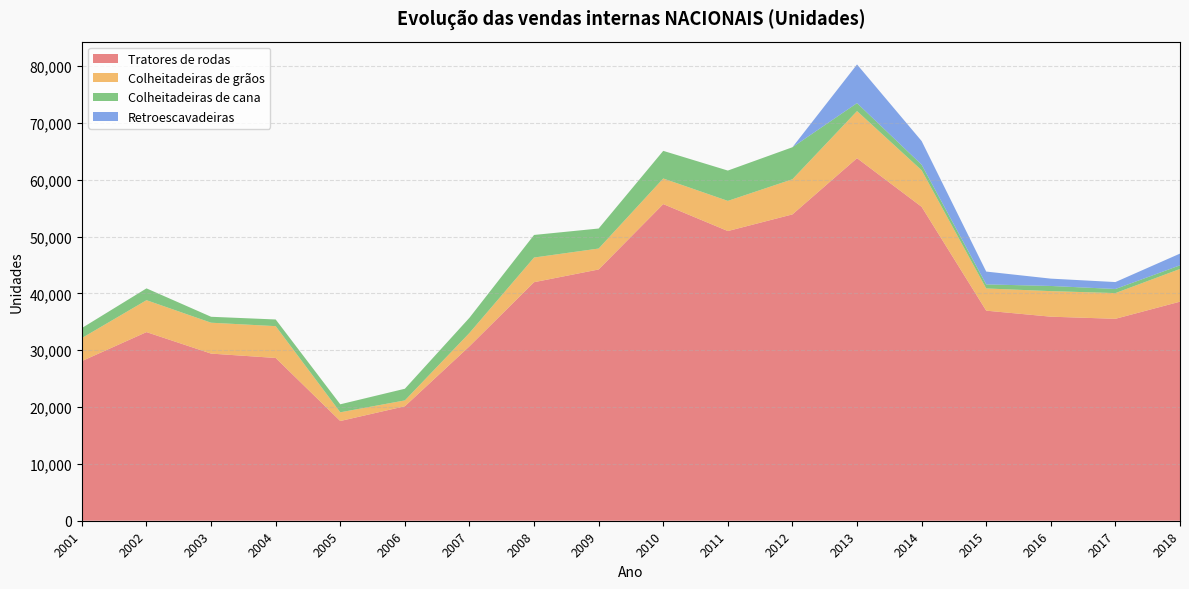

Reading left to right, transcribe all the data shown in this chart.

Tratores de rodas: 28090	33186	29405	28636	17543	20141	30691	41966	44206	55707	50966	53893	63786	55230	36959	35900	35526	38541
Colheitadeiras de grãos: 4054	5616	5434	5598	1533	1030	2347	4340	3683	4507	5306	6187	8285	6433	3907	4496	4524	5756
Colheitadeiras de cana: 1762	2079	1045	1174	1410	2050	2675	3973	3523	4861	5337	5632	1406	982	713	910	721	643
Retroescavadeiras: 0	0	0	0	0	0	0	0	0	0	0	0	6803	4161	2258	1288	1220	2060